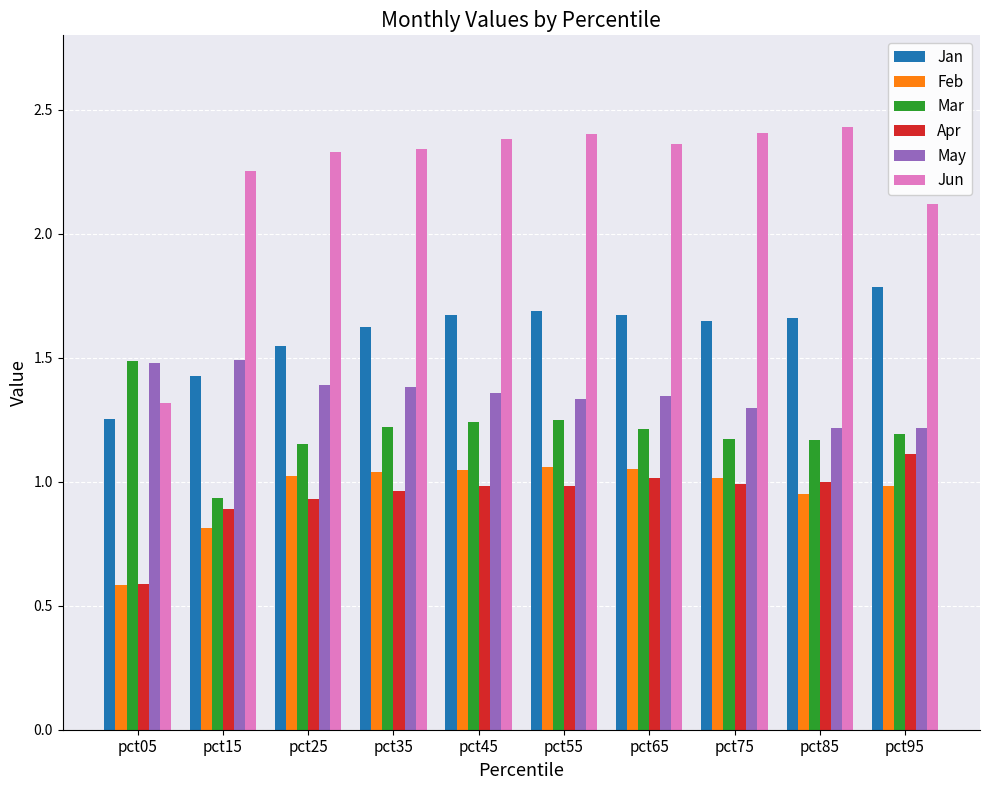

What is the smallest value displayed?

0.6